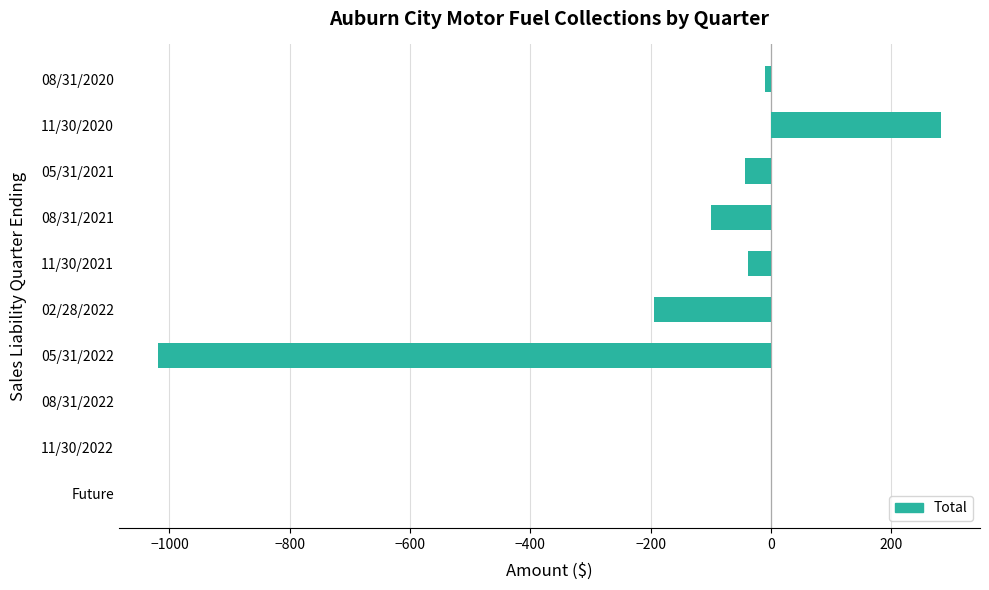

Are the bars horizontal?

Yes